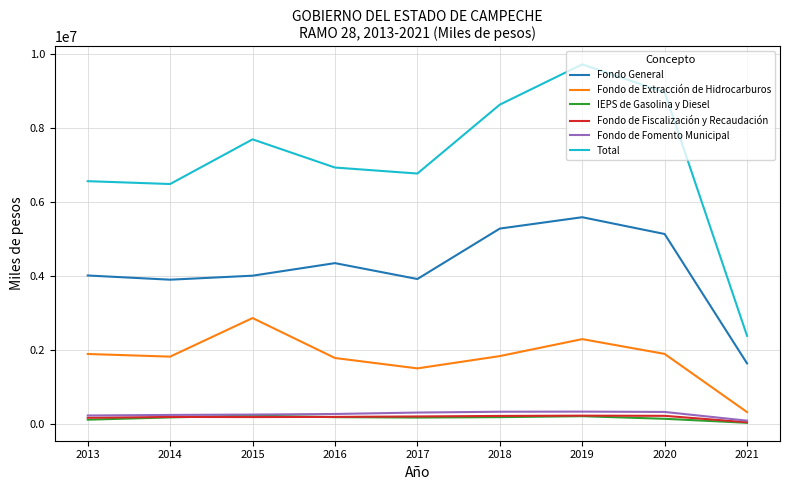

True or false: Total and Fondo General intersect in this chart.

False